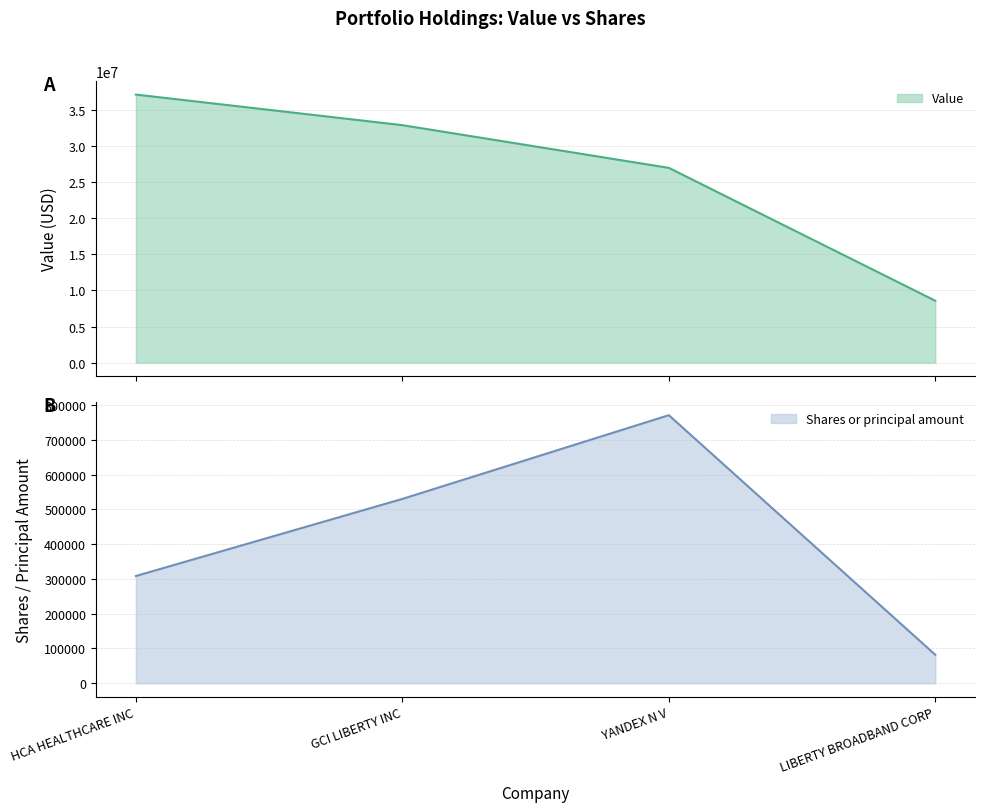

What is the sum of the Shares or principal amount values at HCA HEALTHCARE INC and LIBERTY BROADBAND CORP?

390407